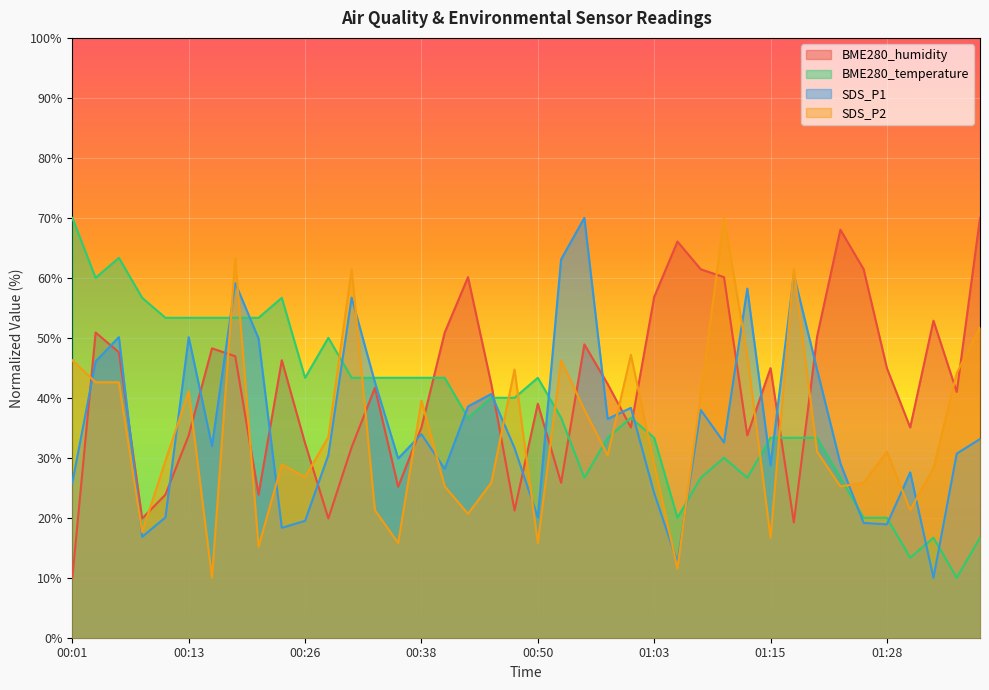

At how many categories does at least one series exceed 15?

40